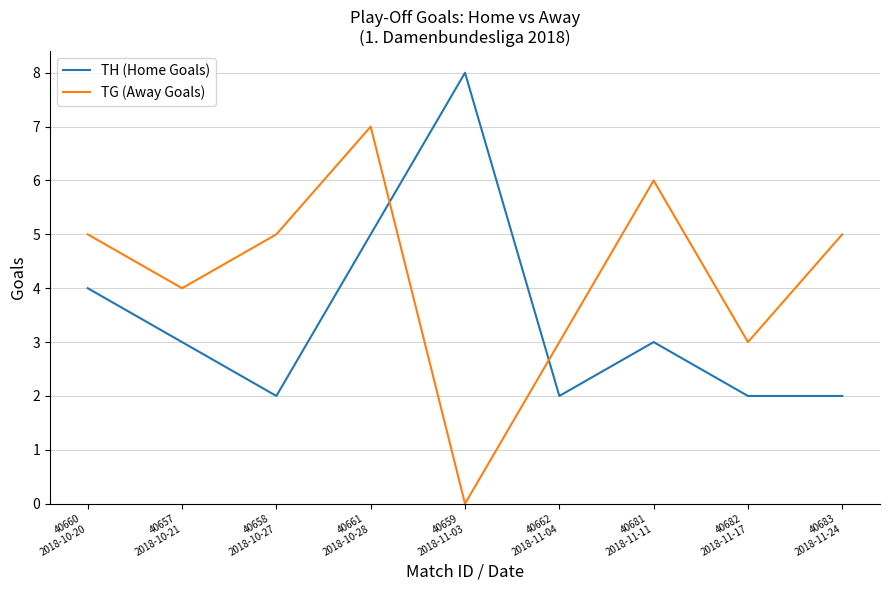

In TG (Away Goals), how many points are higher than both neighbors (excluding endpoints)?

2